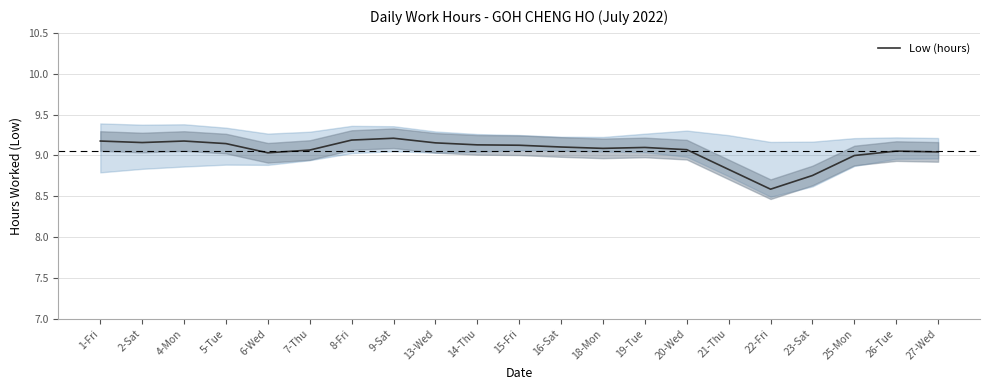

Is it true that the value at 1-Fri is 9.2?

True